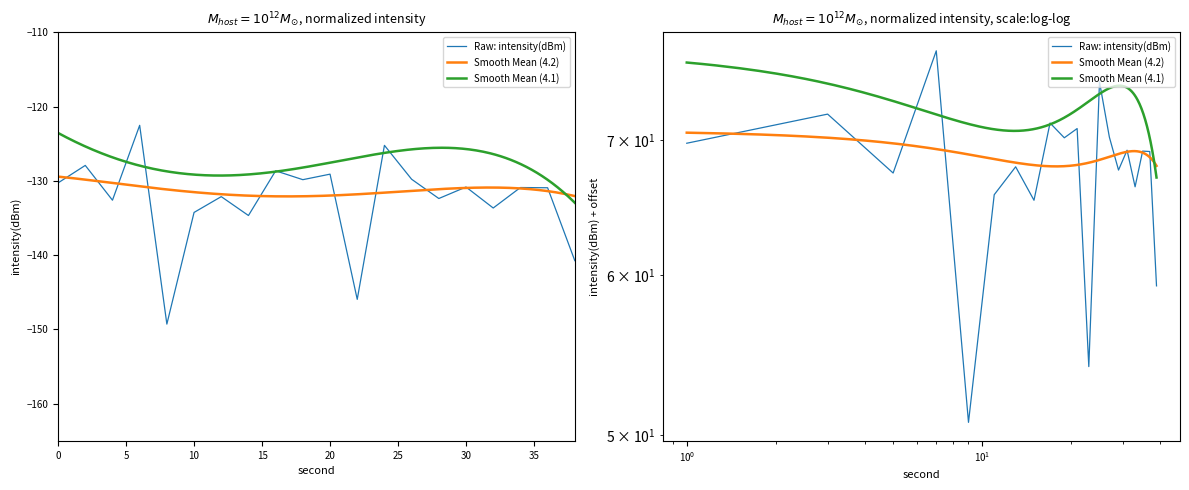

Reading left to right, transcribe all the data shown in this chart.

-130.3	-127.9	-132.6	-122.5	-149.3	-134.3	-132.1	-134.7	-128.6	-129.8	-129.1	-146.0	-125.2	-129.8	-132.4	-130.8	-133.7	-130.9	-130.9	-140.7